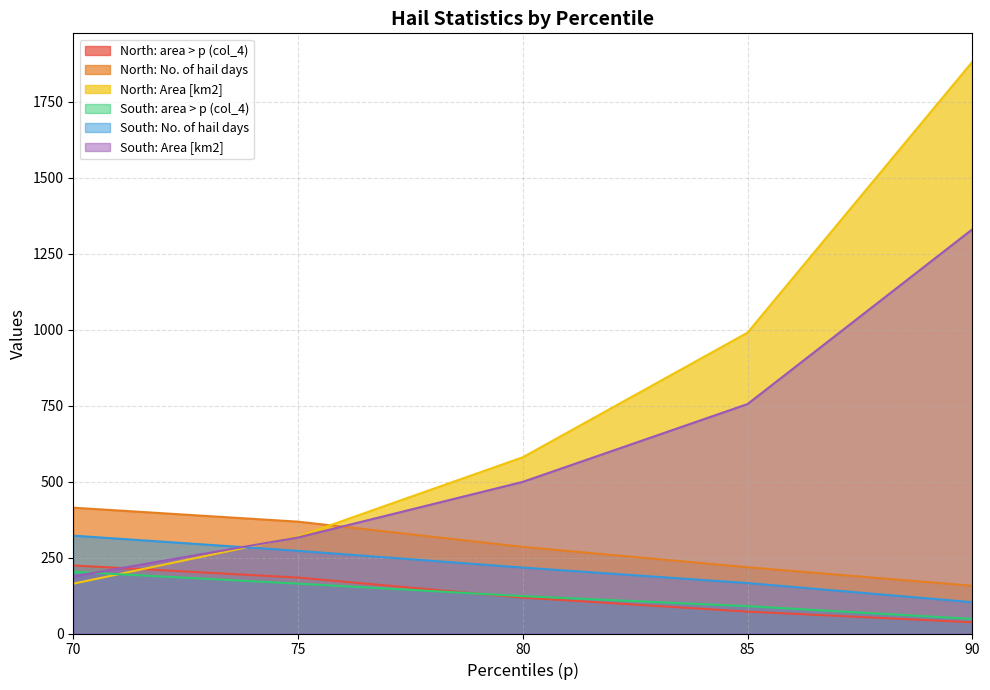

Between 75 and 85, which series saw the biggest shift?

North: Area [km2]